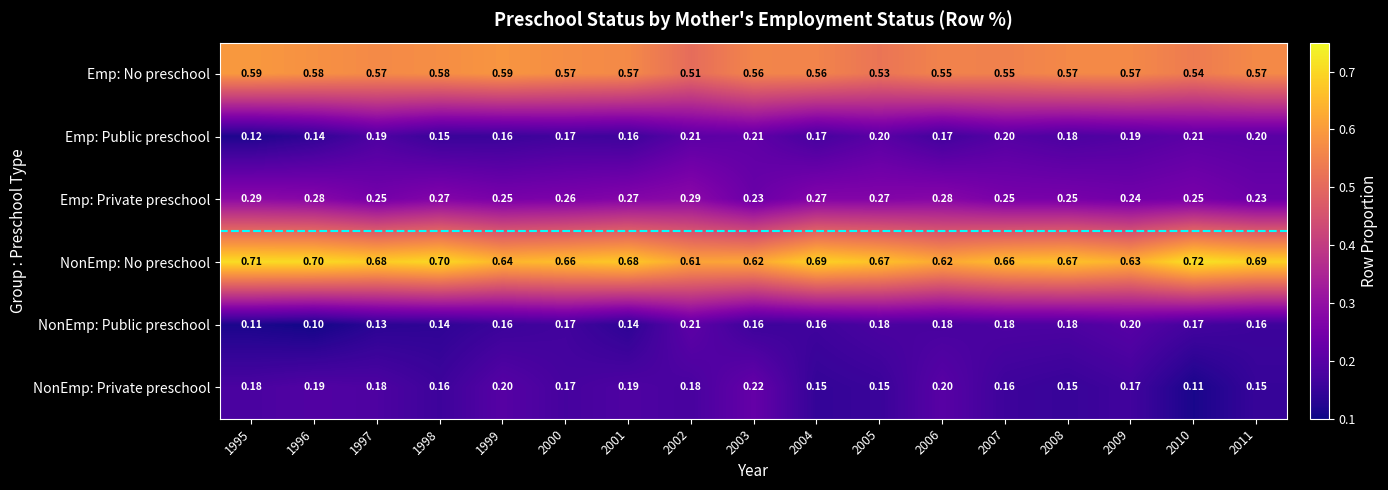

Which series changed the most between 2004 and 2006?

NonEmp: No preschool